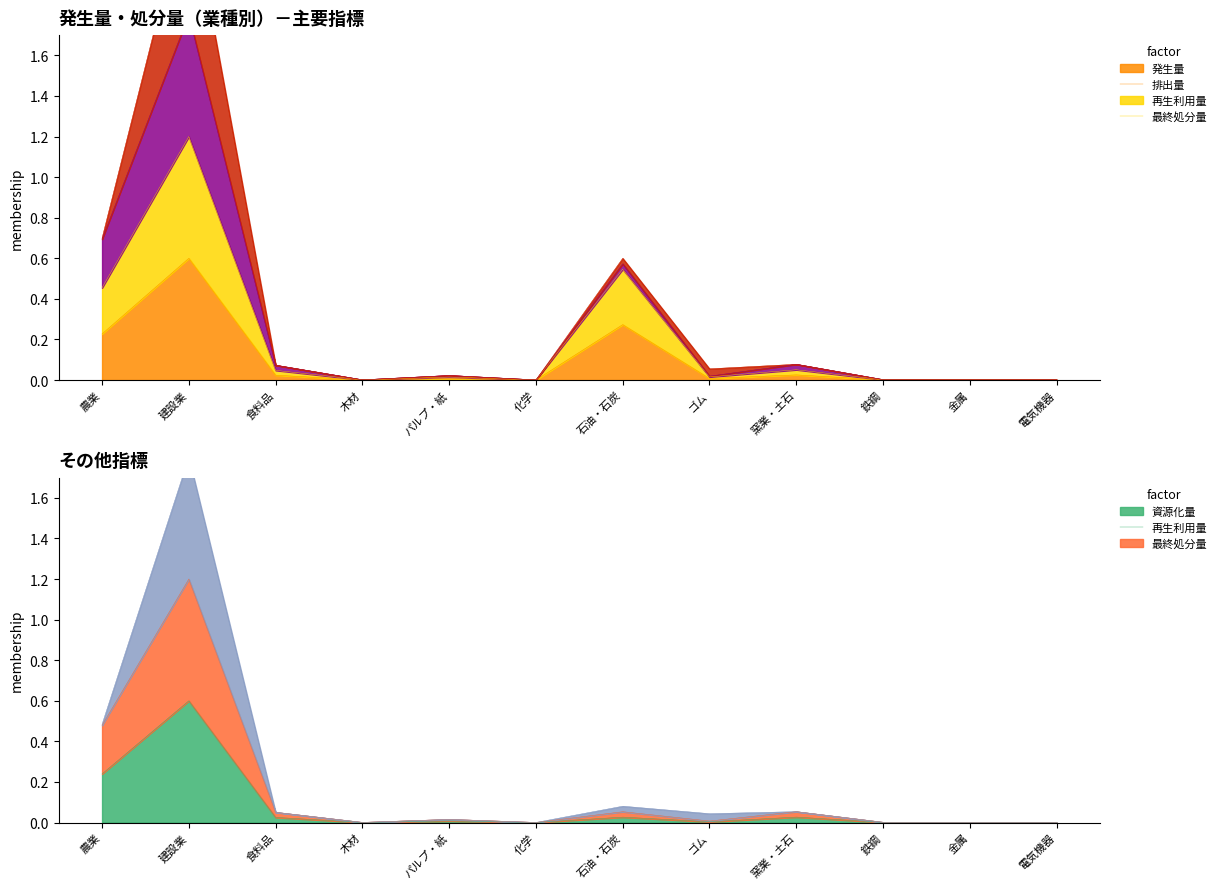

At which label does 資源化量(col_34) reach its minimum?

金属